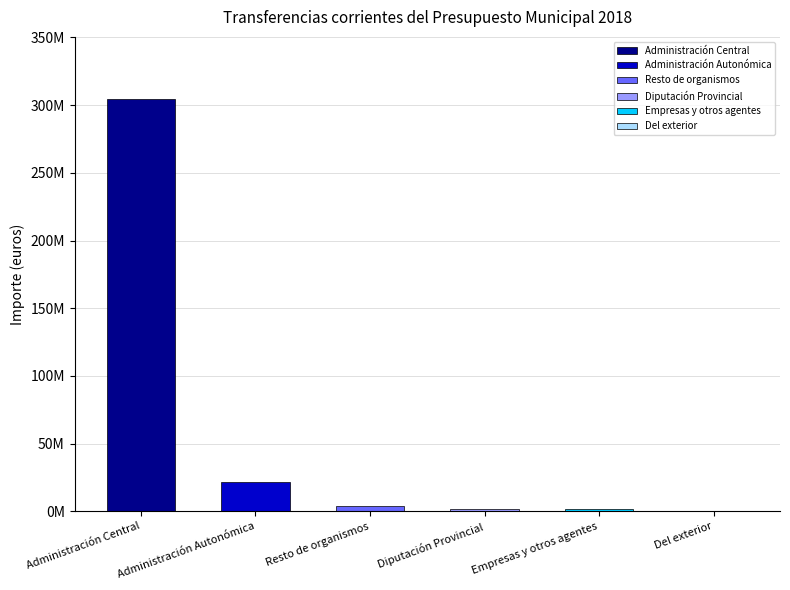

What is the average value?

55649412.3